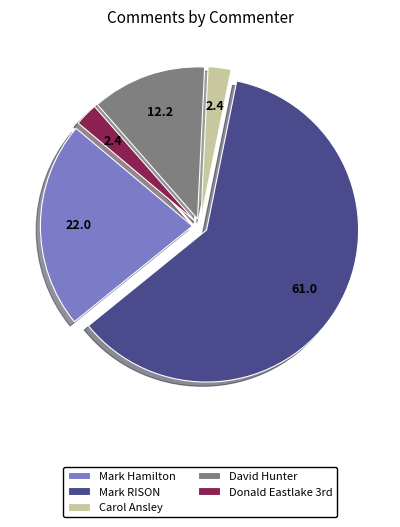

What is the ratio of the value at Mark RISON to the value at Carol Ansley?

25.0